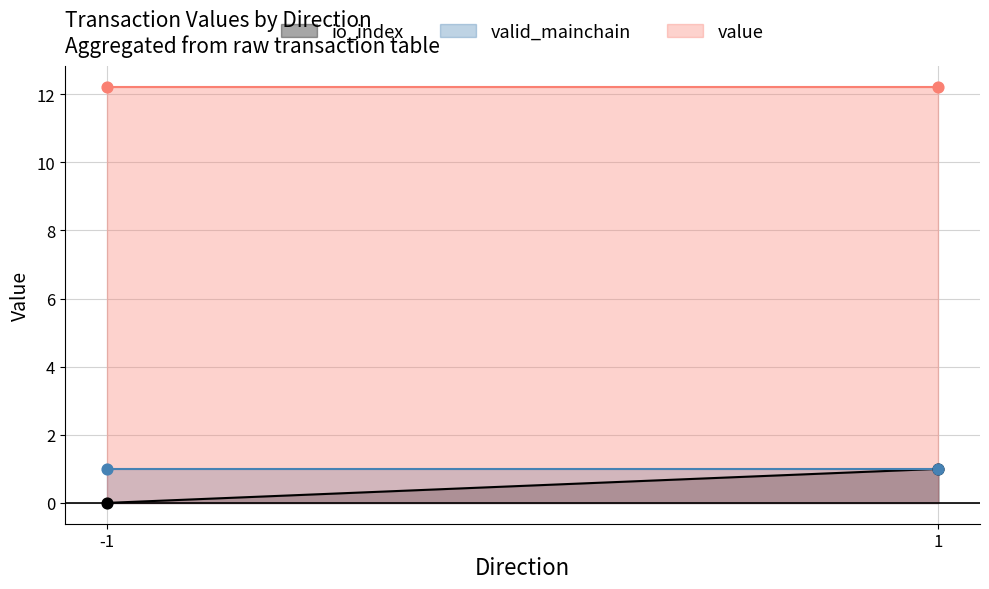

At which category is the sum across all series the highest?

1